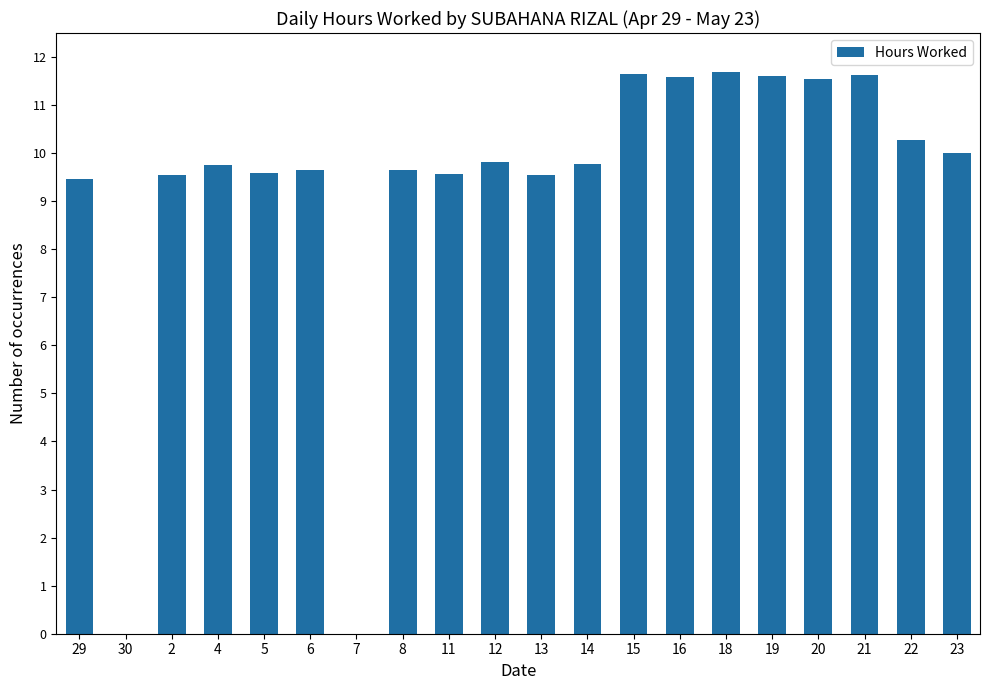

What is the sum of all values?

186.3